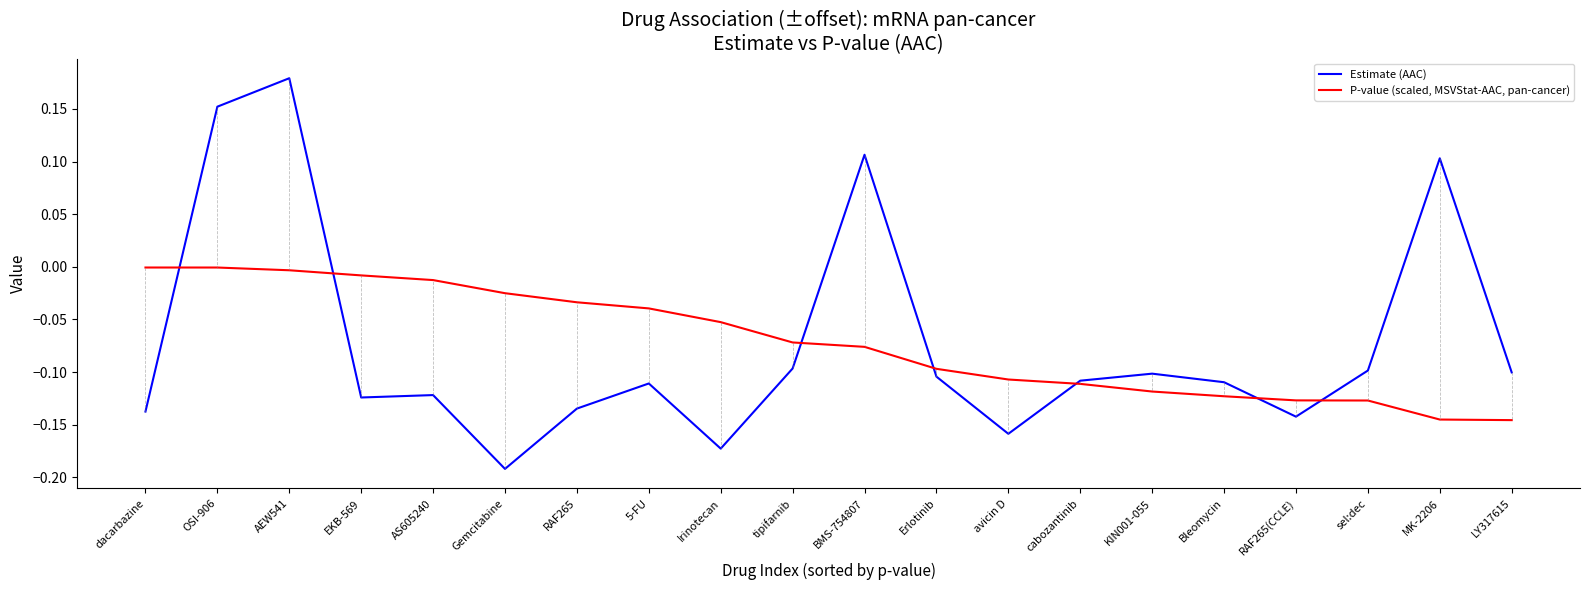

Which series changed the most between Erlotinib and RAF265(CCLE)?

Estimate (AAC)